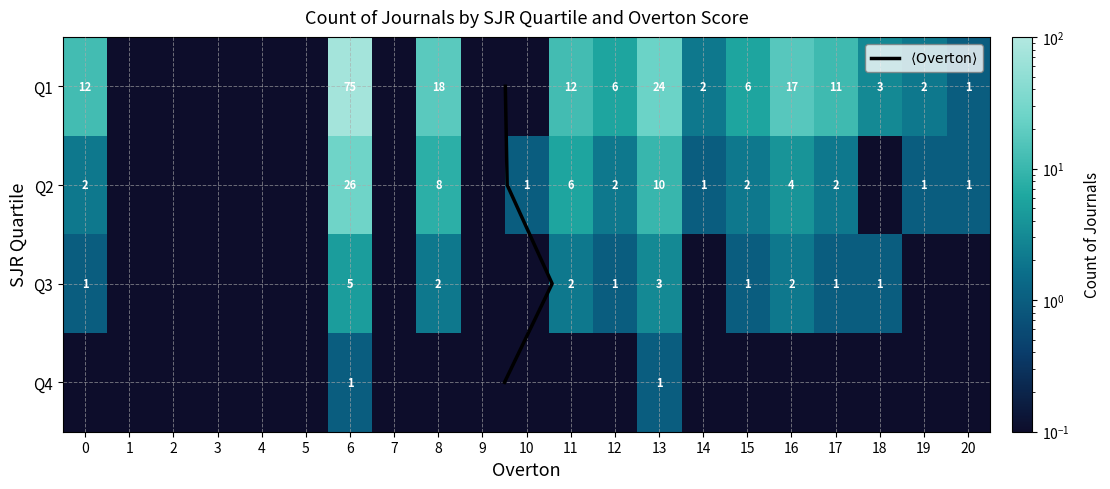

Reading right to left, transcribe all the data shown in this chart.

Q1: 1.0	2.0	3.0	11.0	17.0	6.0	2.0	24.0	6.0	12.0	0.0	0.0	18.0	0.0	75.0	0.0	0.0	0.0	0.0	0.0	12.0
Q2: 1.0	1.0	0.0	2.0	4.0	2.0	1.0	10.0	2.0	6.0	1.0	0.0	8.0	0.0	26.0	0.0	0.0	0.0	0.0	0.0	2.0
Q3: 0.0	0.0	1.0	1.0	2.0	1.0	0.0	3.0	1.0	2.0	0.0	0.0	2.0	0.0	5.0	0.0	0.0	0.0	0.0	0.0	1.0
Q4: 0.0	0.0	0.0	0.0	0.0	0.0	0.0	1.0	0.0	0.0	0.0	0.0	0.0	0.0	1.0	0.0	0.0	0.0	0.0	0.0	0.0